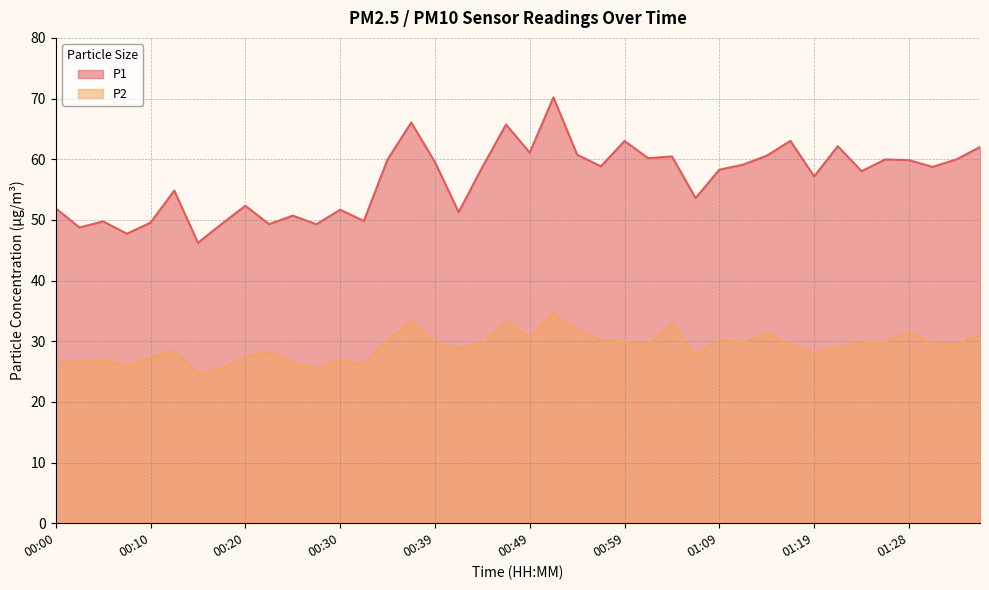

List the series in order of their overall mean, lowest first.

P2, P1